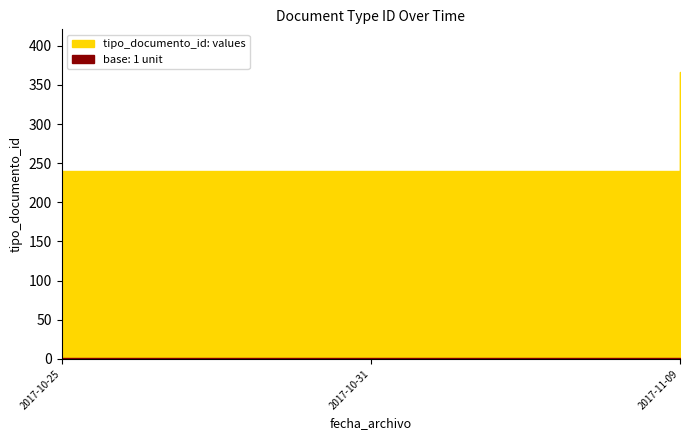

Which category has the highest value across all series?

2017-11-09